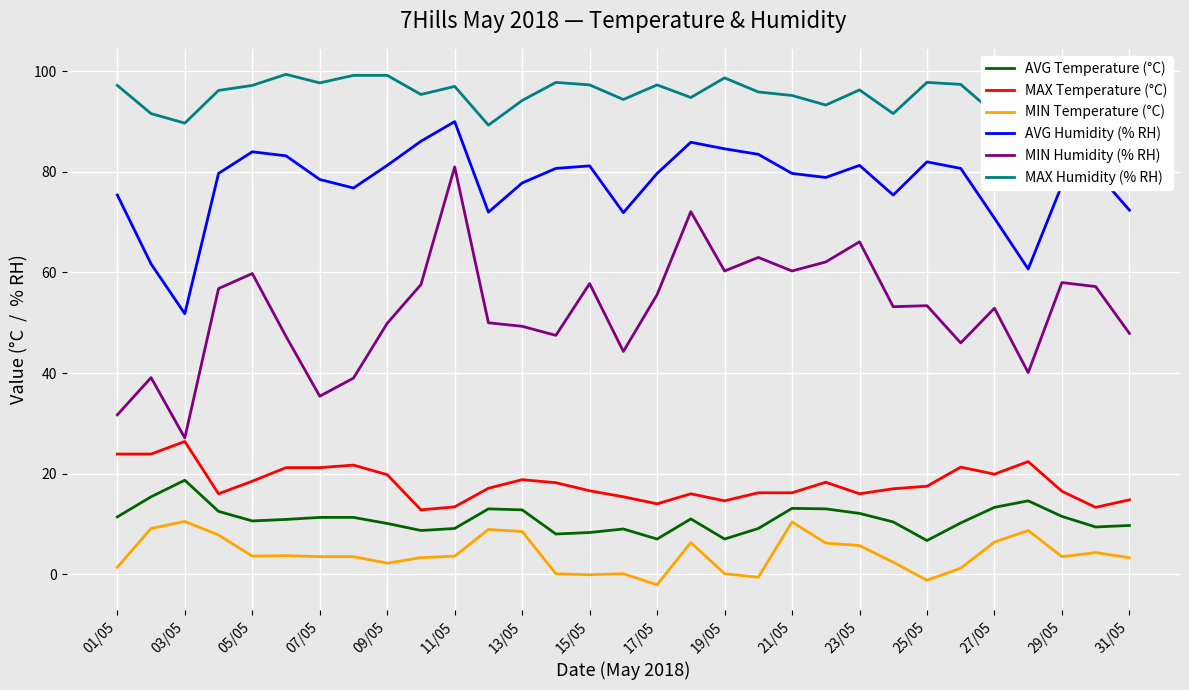

What are all the series names shown in the legend?

AVG Temperature (°C), MAX Temperature (°C), MIN Temperature (°C), AVG Humidity (% RH), MIN Humidity (% RH), MAX Humidity (% RH)